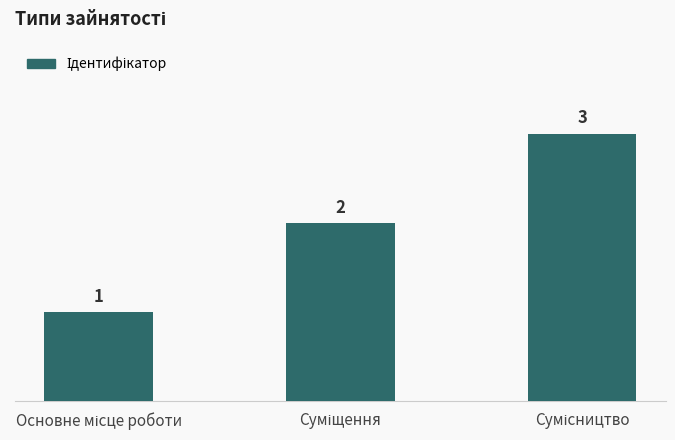

Reading right to left, transcribe all the data shown in this chart.

3	2	1